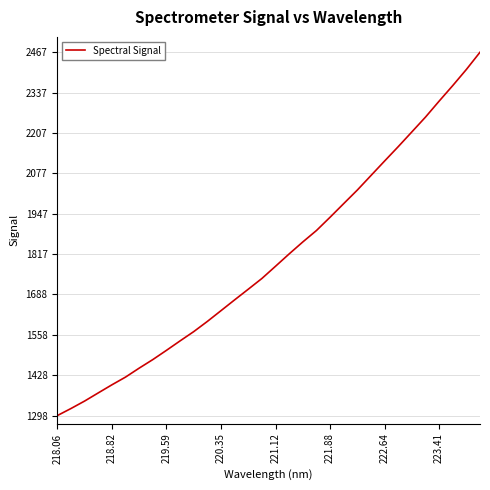

Is this an area chart (filled region under the line)?

No